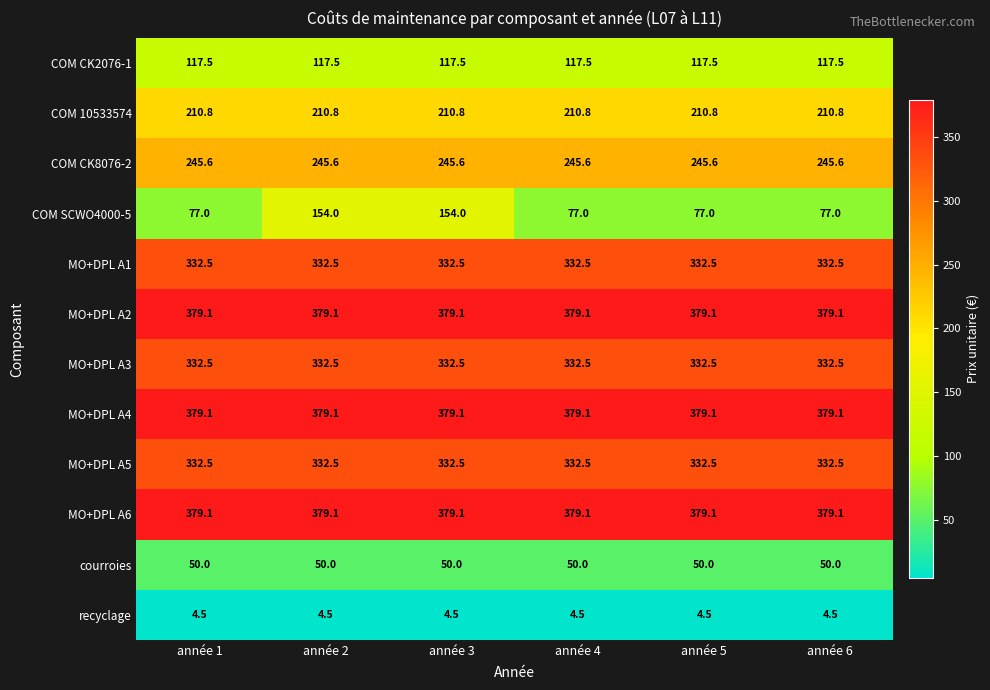

What is the sum of all COM CK2076-1 values?

705.0